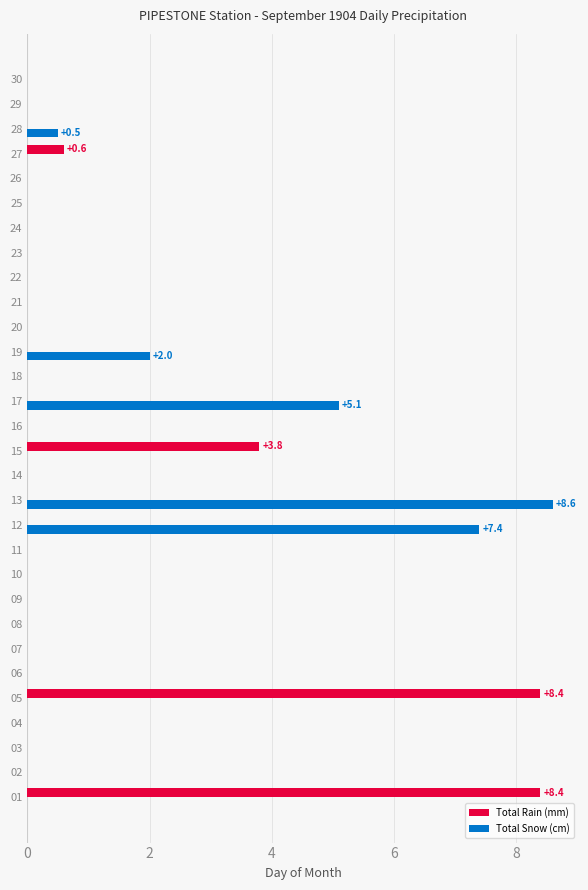

What is the sum of all Total Rain (mm) values?

21.2